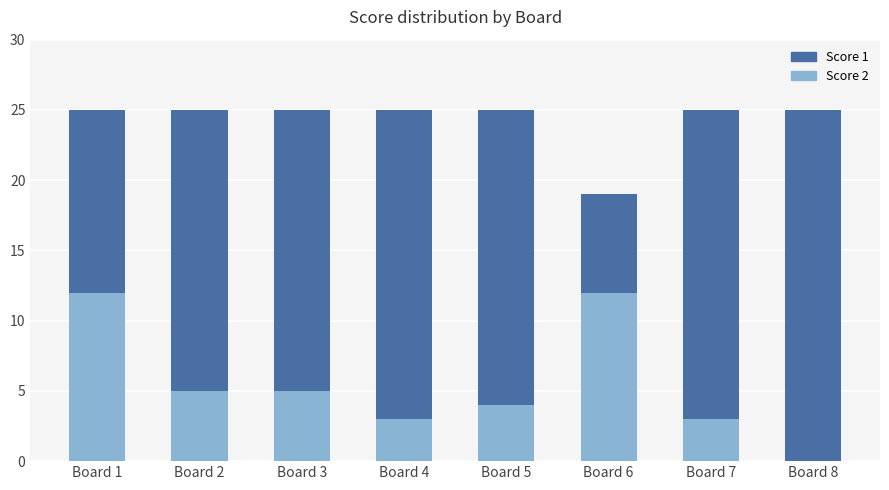

How many bars are there in each group?

2